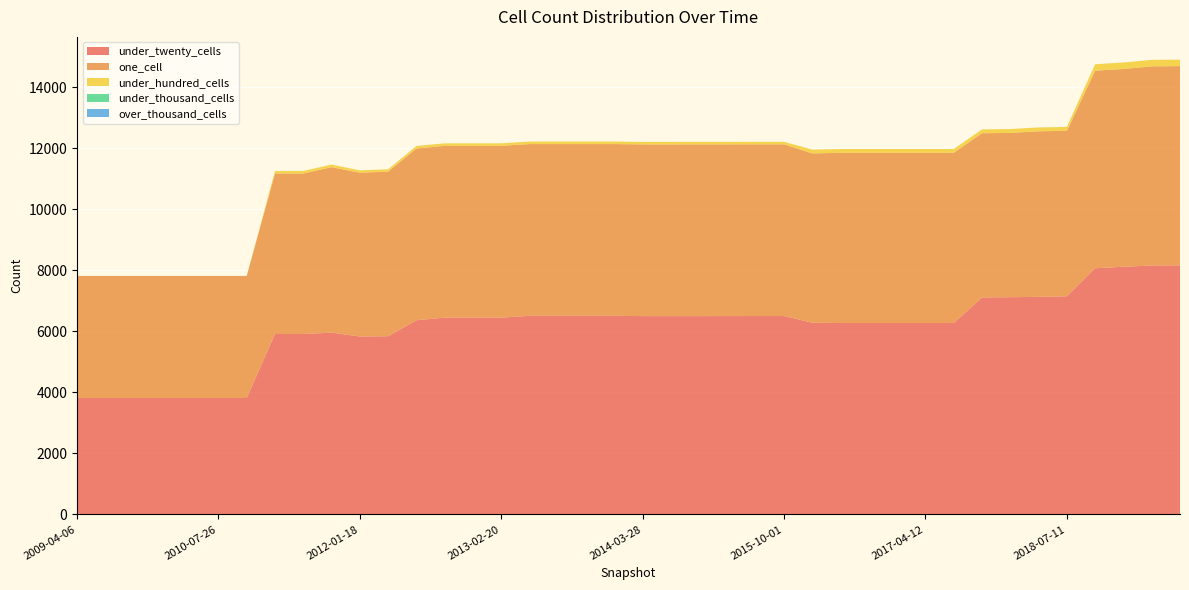

Reading left to right, transcribe all the data shown in this chart.

under_twenty_cells: 3816	3816	3816	3816	3816	3816	3816	5913	5913	5957	5832	5840	6364	6450	6450	6450	6508	6508	6508	6508	6500	6500	6500	6501	6502	6502	6283	6273	6273	6273	6273	6273	7111	7119	7130	7150	8067	8117	8157	8163
one_cell: 4000	4000	4000	4000	4000	4000	4000	5260	5260	5424	5366	5394	5629	5630	5630	5630	5630	5630	5630	5630	5626	5626	5627	5627	5627	5627	5549	5578	5578	5578	5578	5578	5382	5385	5427	5423	6476	6482	6527	6530
under_hundred_cells: 0	0	0	0	0	0	0	84	84	85	78	78	82	82	82	82	82	82	82	82	82	82	82	82	82	82	125	125	125	125	125	125	126	126	126	126	212	212	212	212
under_thousand_cells: 0	0	0	0	0	0	0	0	0	0	0	0	0	0	0	0	0	0	0	0	0	0	0	0	0	0	0	0	0	0	0	0	0	0	0	0	0	0	0	0
over_thousand_cells: 0	0	0	0	0	0	0	0	0	0	0	0	0	0	0	0	0	0	0	0	0	0	0	0	0	0	0	0	0	0	0	0	0	0	0	0	0	0	0	0